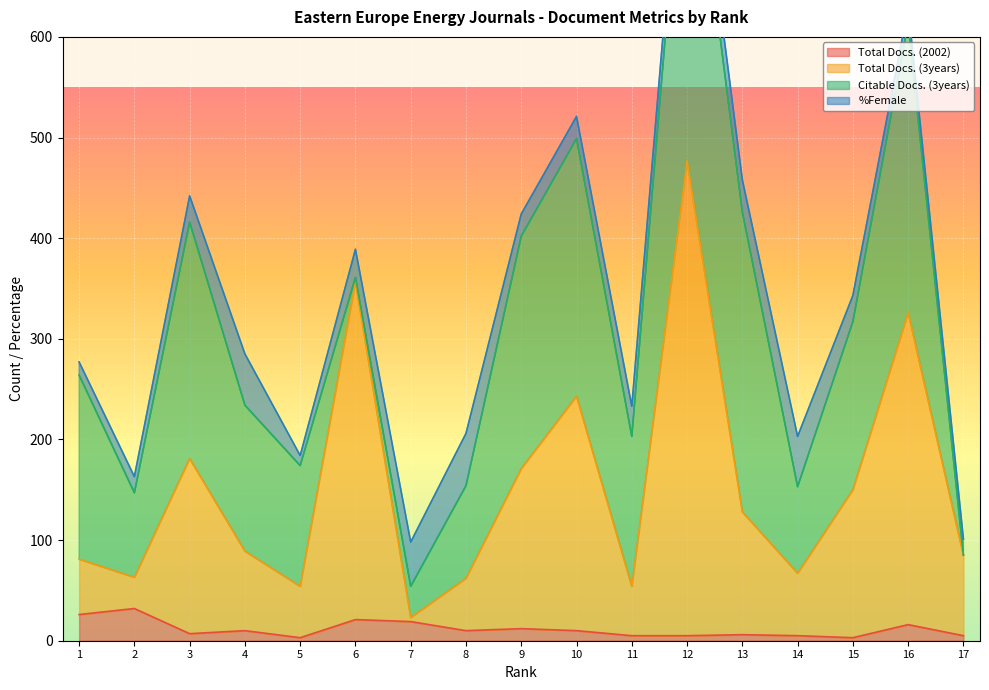

Which series has the widest spread of values?

Total Docs. (3years)